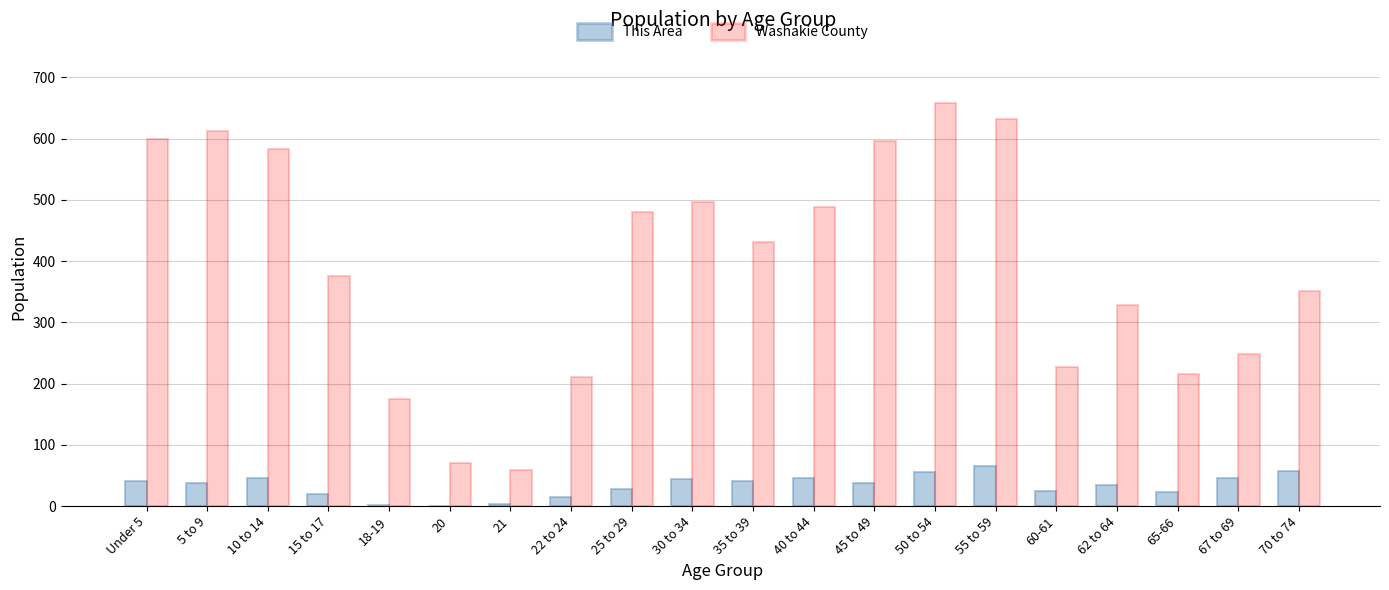

What are all the series names shown in the legend?

This Area, Washakie County